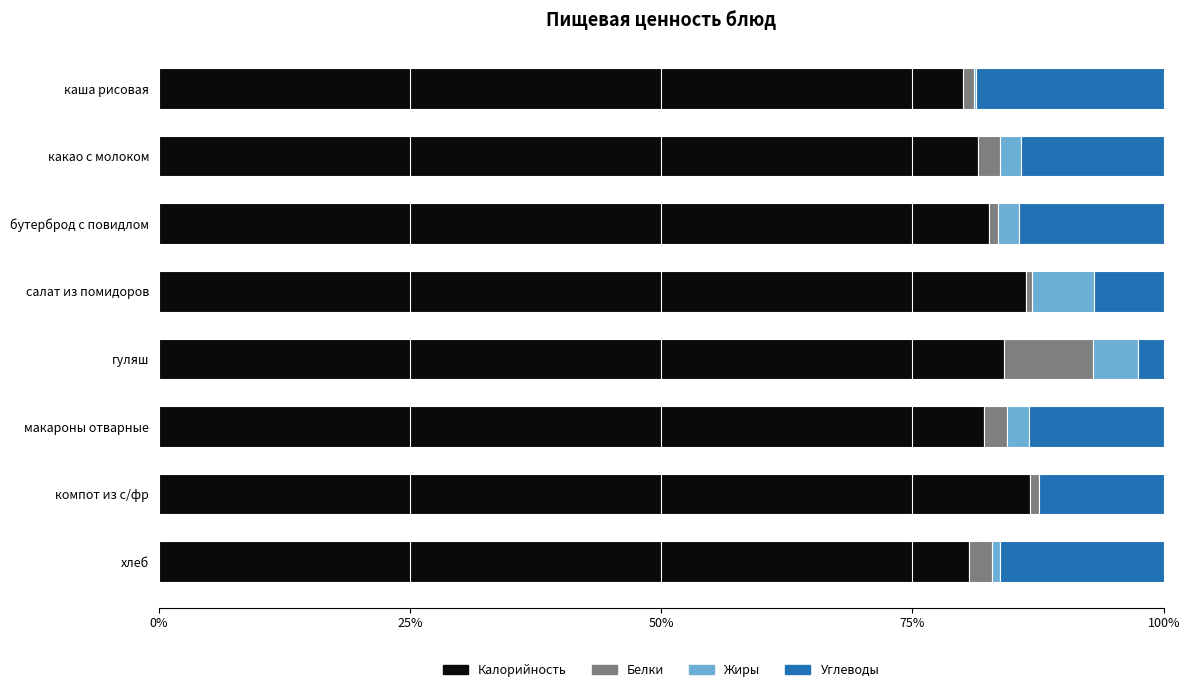

What is the total value across all series at какао с молоком?

100.0